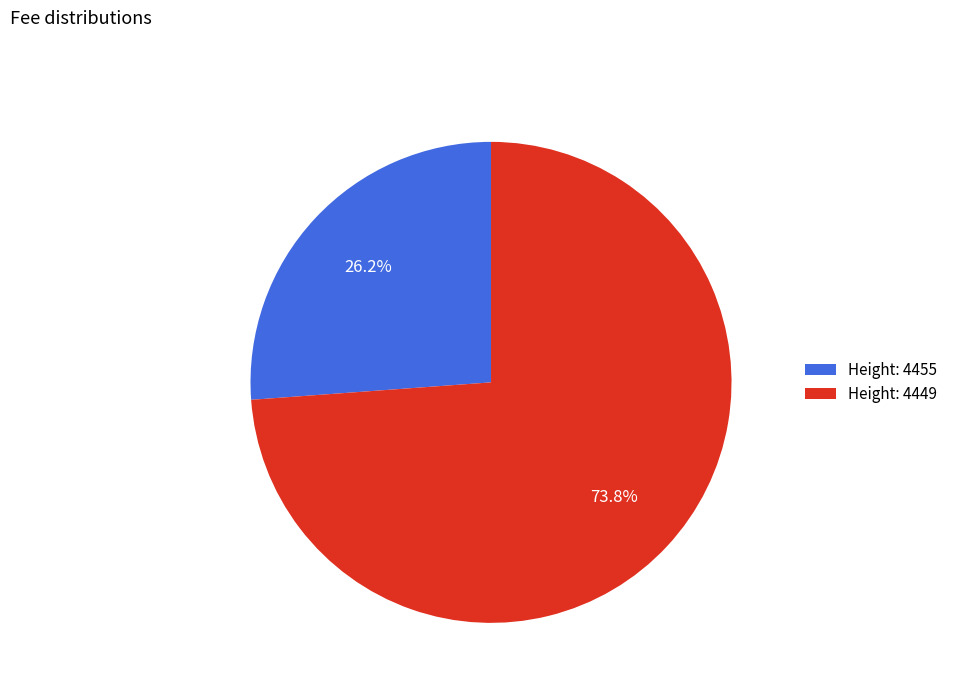

Approximately how many times larger is the value at Height: 4455 compared to Height: 4449?

0.4